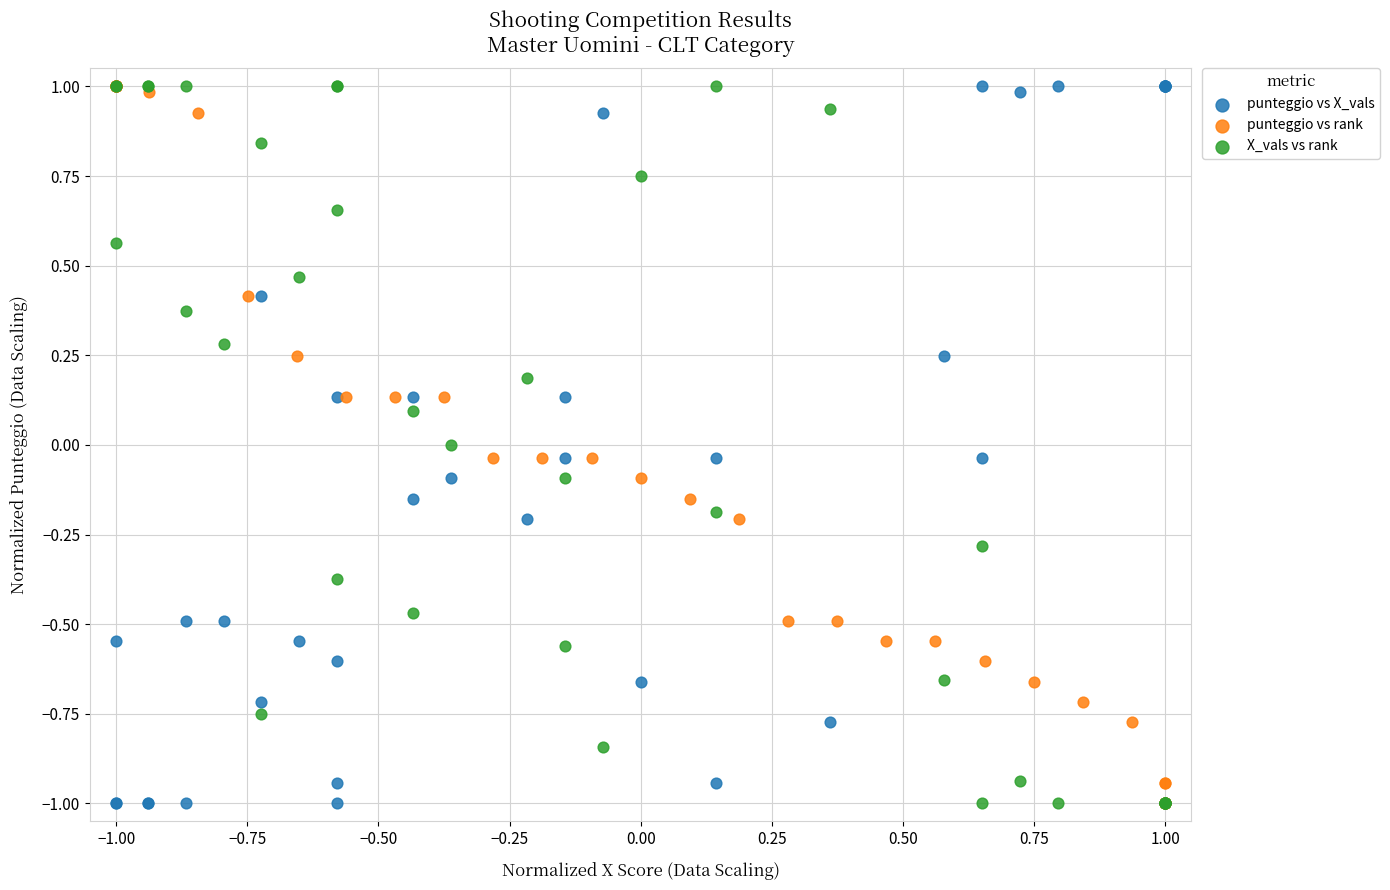

What are all the series names shown in the legend?

punteggio vs X_vals, punteggio vs rank, X_vals vs rank